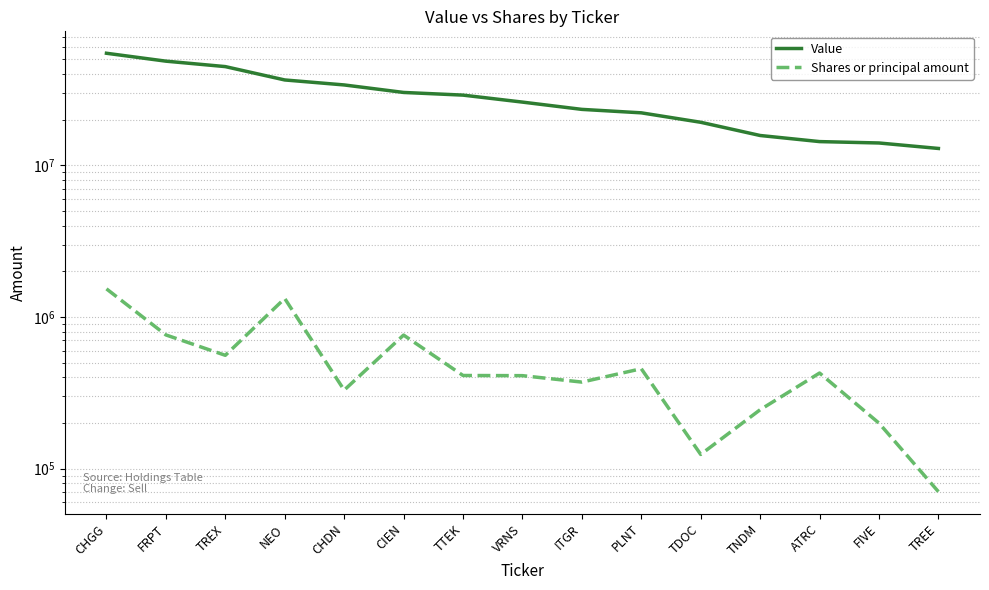

Reading left to right, list all the values displayed in this chart.

Value: 54803000	48604000	44748000	36536000	33873000	30225000	29023000	26103000	23372000	22179000	19214000	15721000	14330000	14032000	12912000
Shares or principal amount: 1531654	760986	558367	1323298	329024	759225	410979	409966	371807	455417	123955	244310	426612	199379	70407